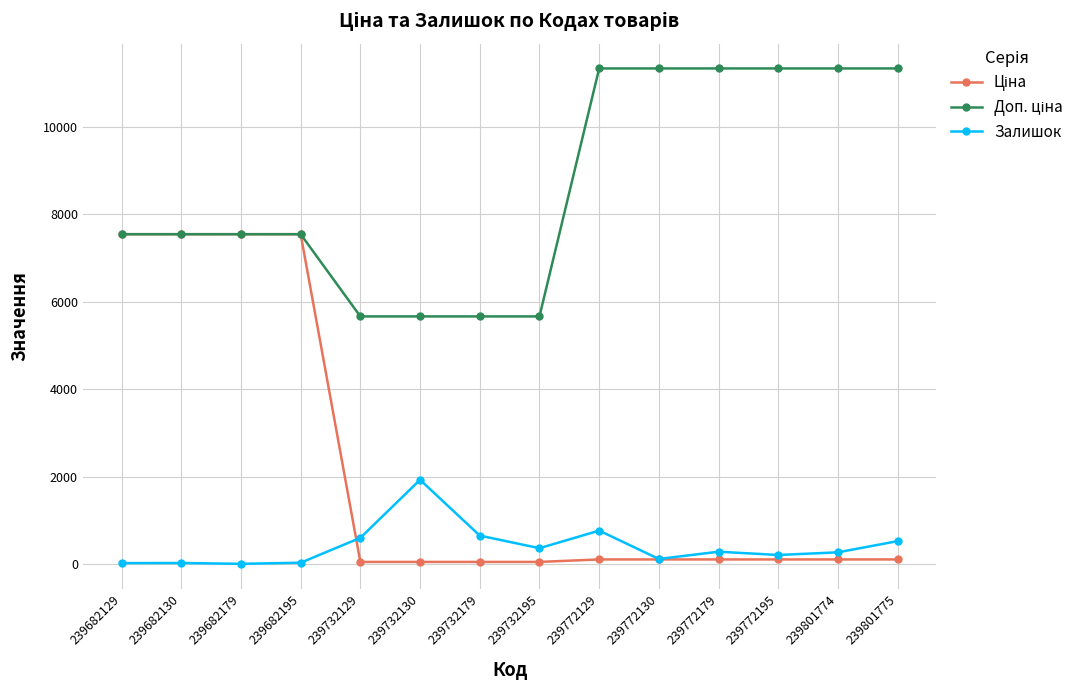

What is the maximum value shown in the chart?

11334.0